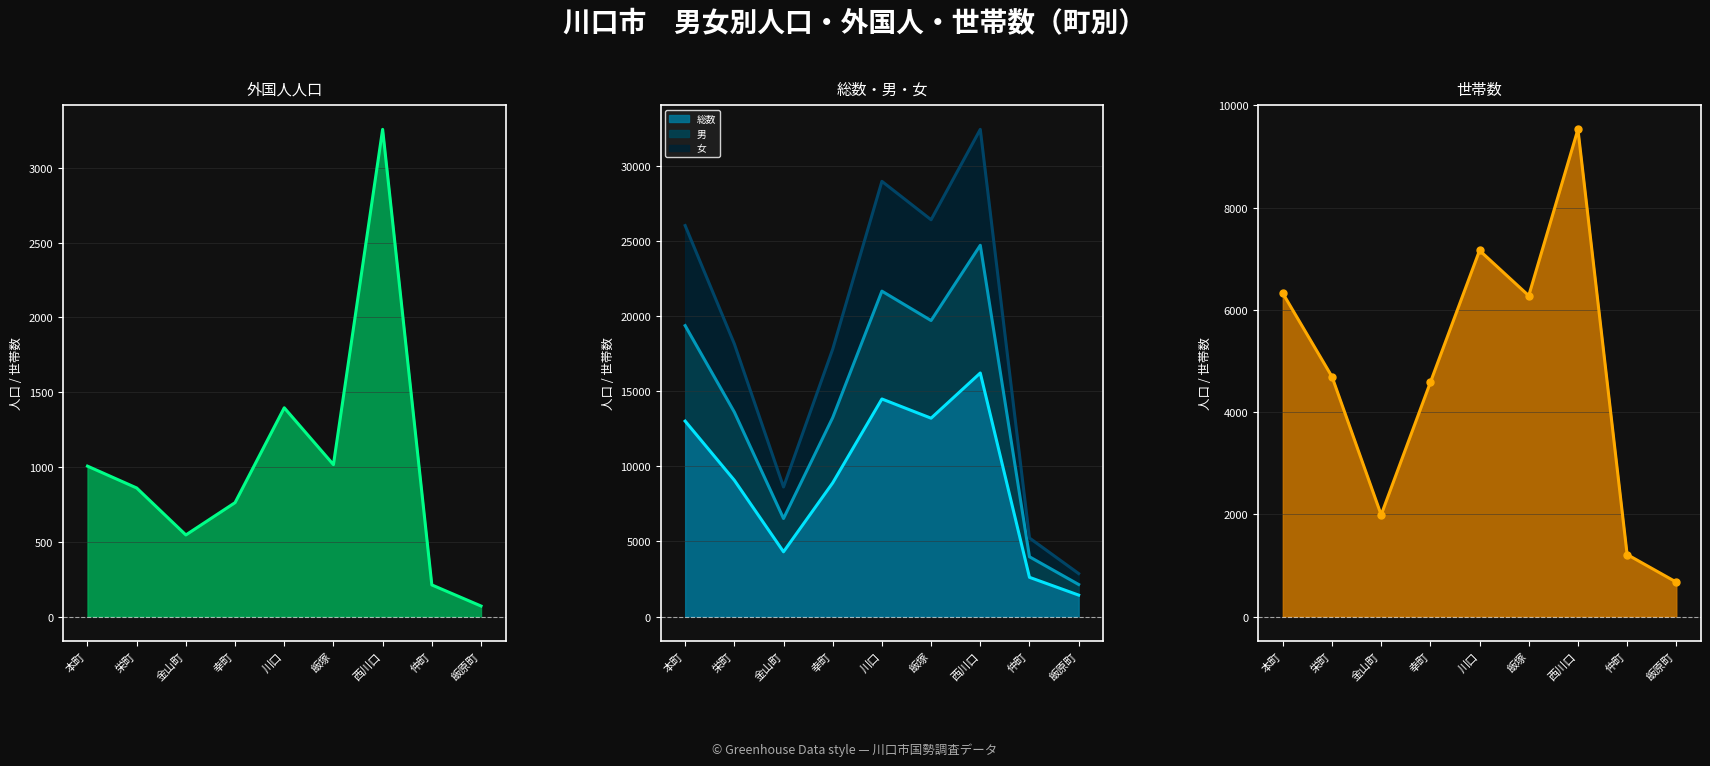

Rank the series by their average value, from lowest to highest.

外国人, 世帯数, 総数, 男, 女